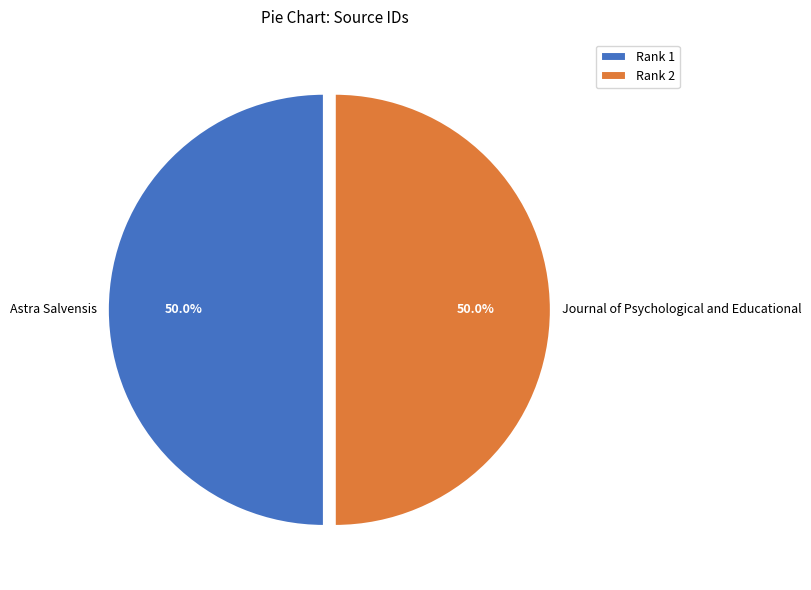

Approximately how many times larger is the value at Journal of Psychological and Educational compared to Astra Salvensis?

1.0